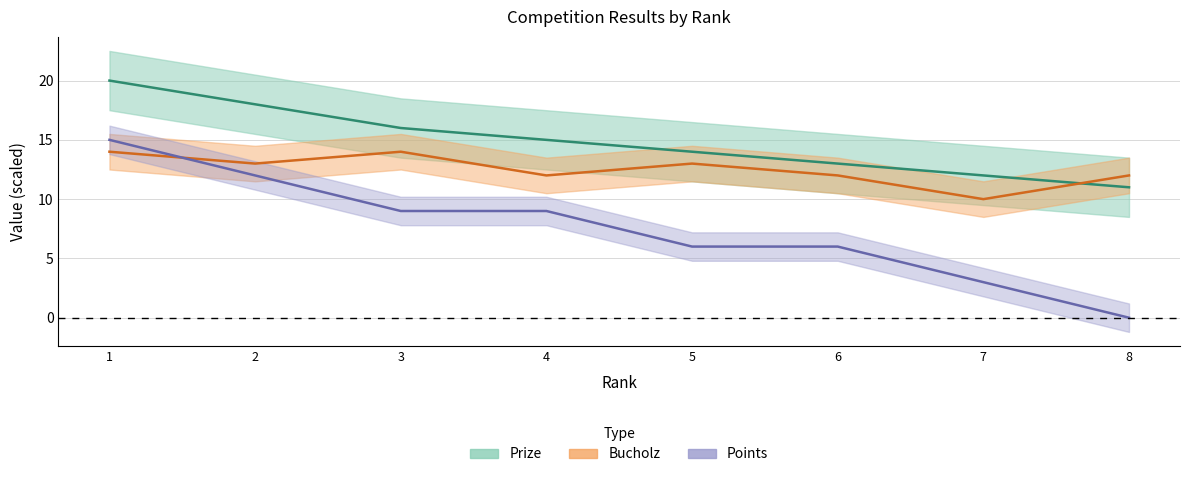

What is the difference between the Points values at 7 and 8?

3